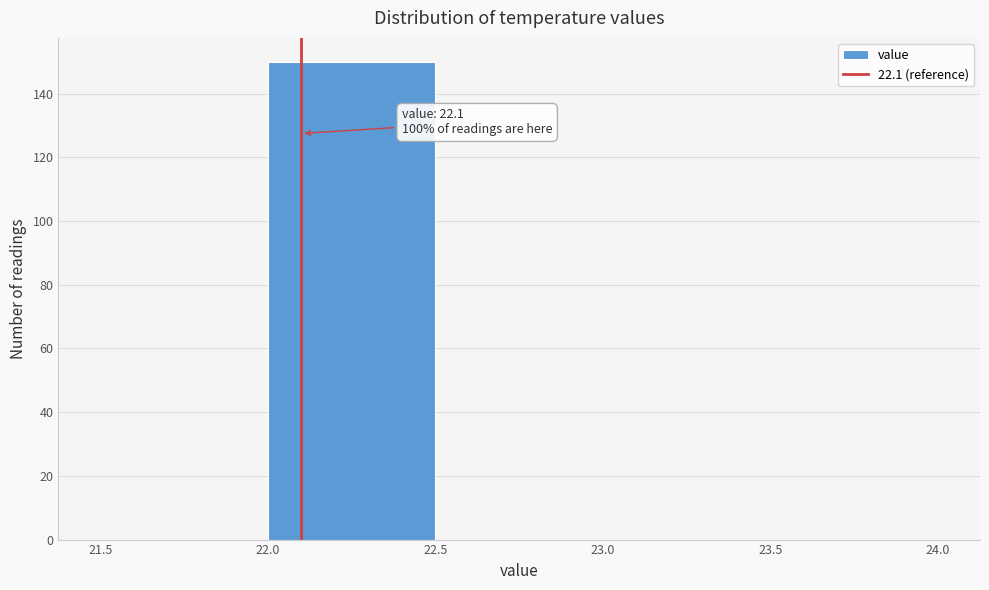

Over which range of the x-axis is the bar tallest?

22.0 to 22.5